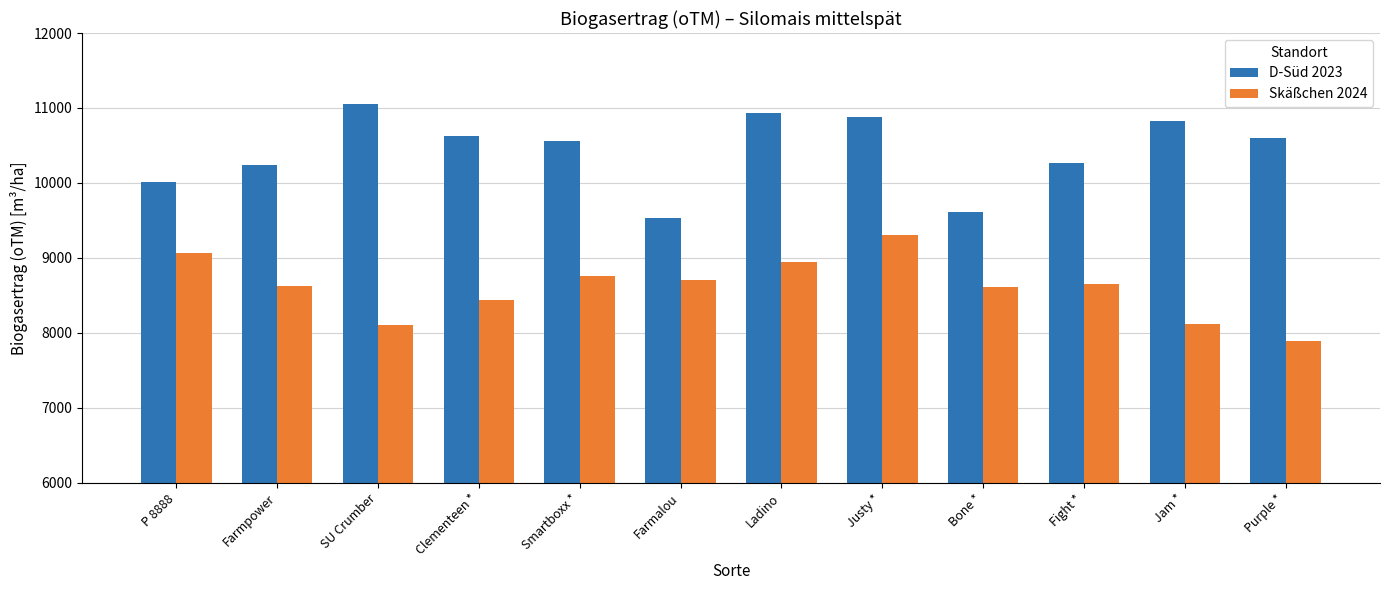

What position from the right is P 8888?

12